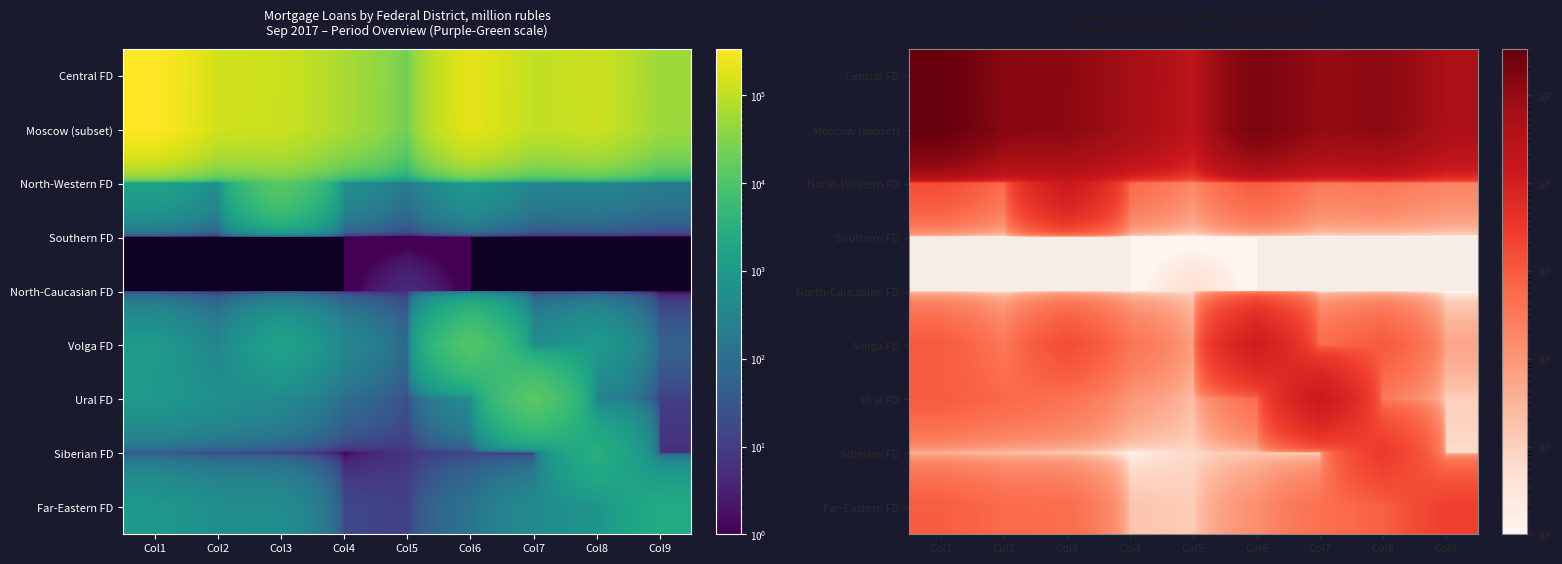

Is the value of Southern FD at Col7 greater than the value of Siberian FD at Col6?

No